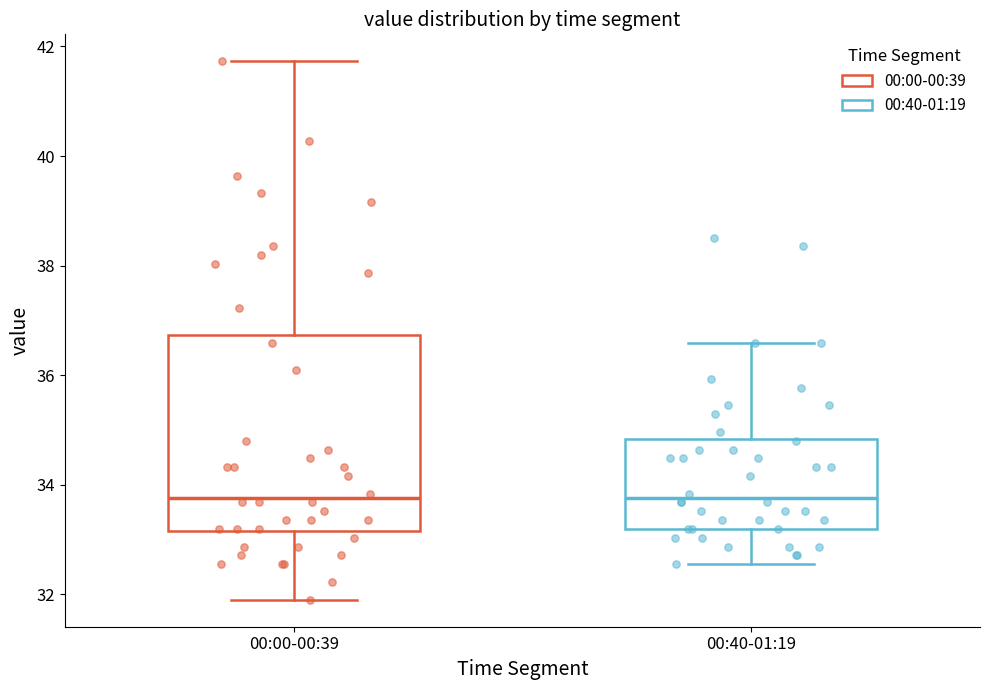

Reading left to right, transcribe this box plot: for each box, give where its median line is, the range the box spans, and where its two whiskers end, as read against the y-axis. The values are not printed on the chart, so give them approximately, as read against the axis.

00:00-00:39: median 33.8, box 33.2 to 36.8, whiskers 32.0 to 41.8
00:40-01:19: median 33.8, box 33.2 to 34.8, whiskers 32.6 to 36.6